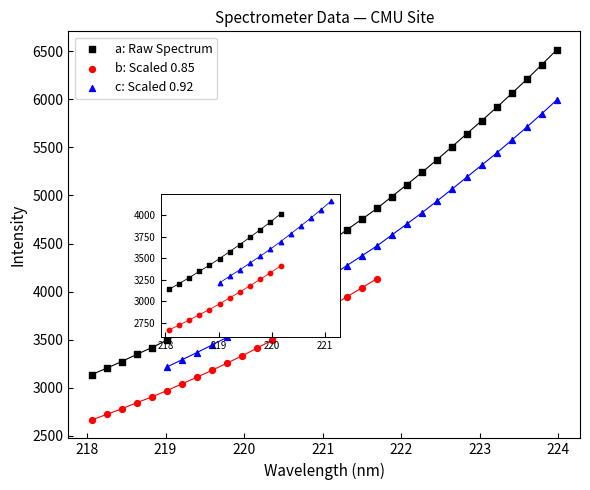

Which series reaches the minimum Y coordinate?

b: Scaled 0.85